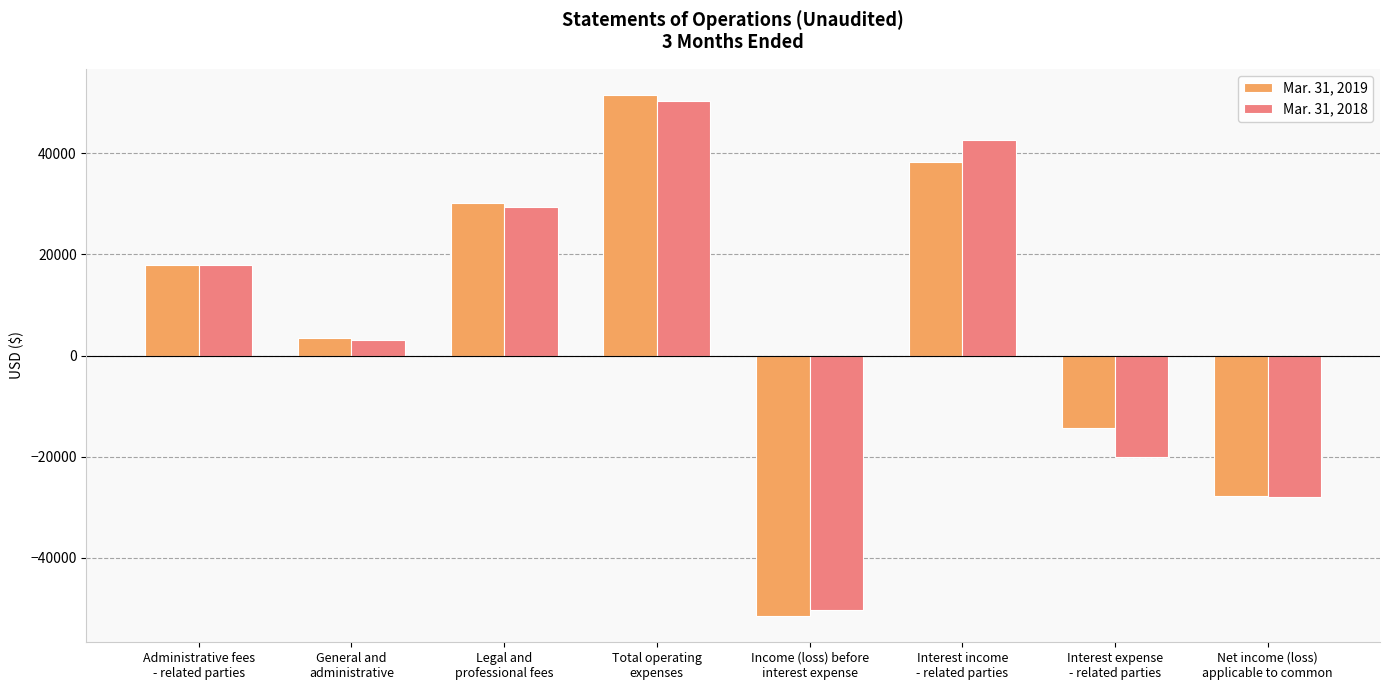

What is the value of the Mar. 31, 2019 bar at the 7th from the left?

-14410